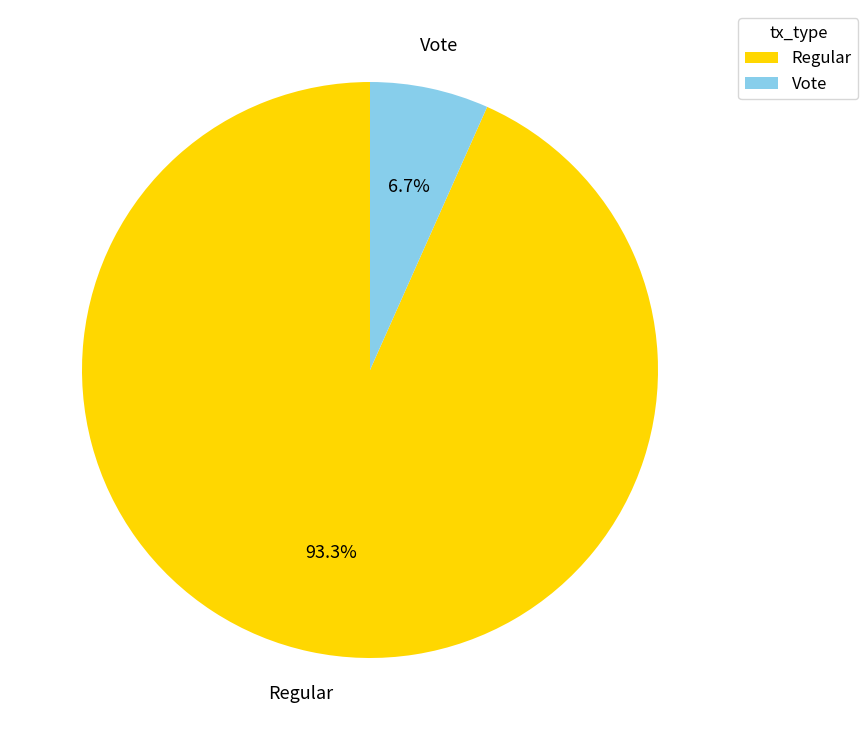

Does Regular represent more than half of the total?

Yes